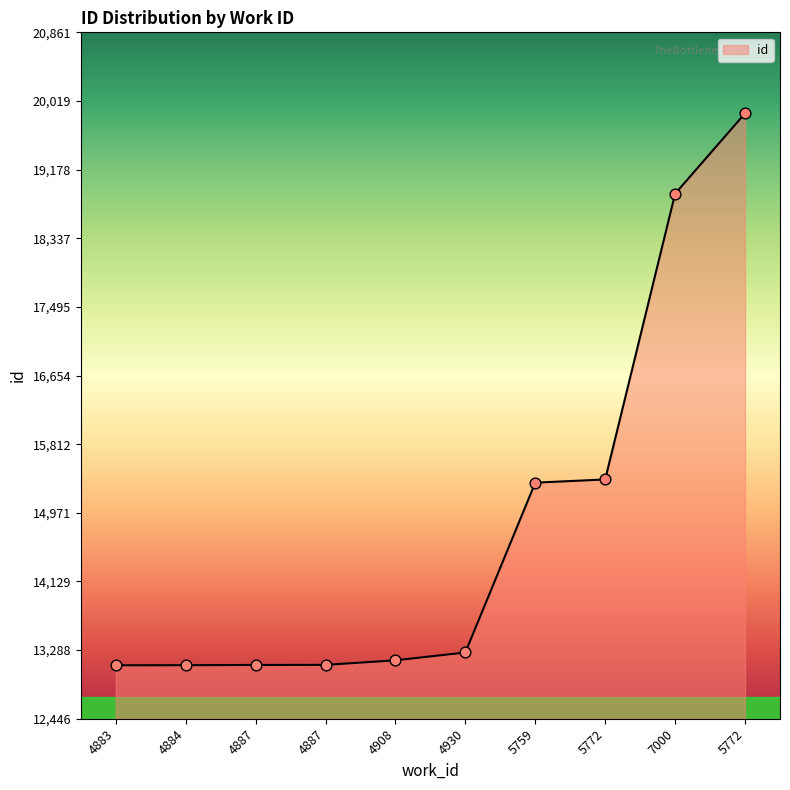

Does the chart have visible grid lines?

No